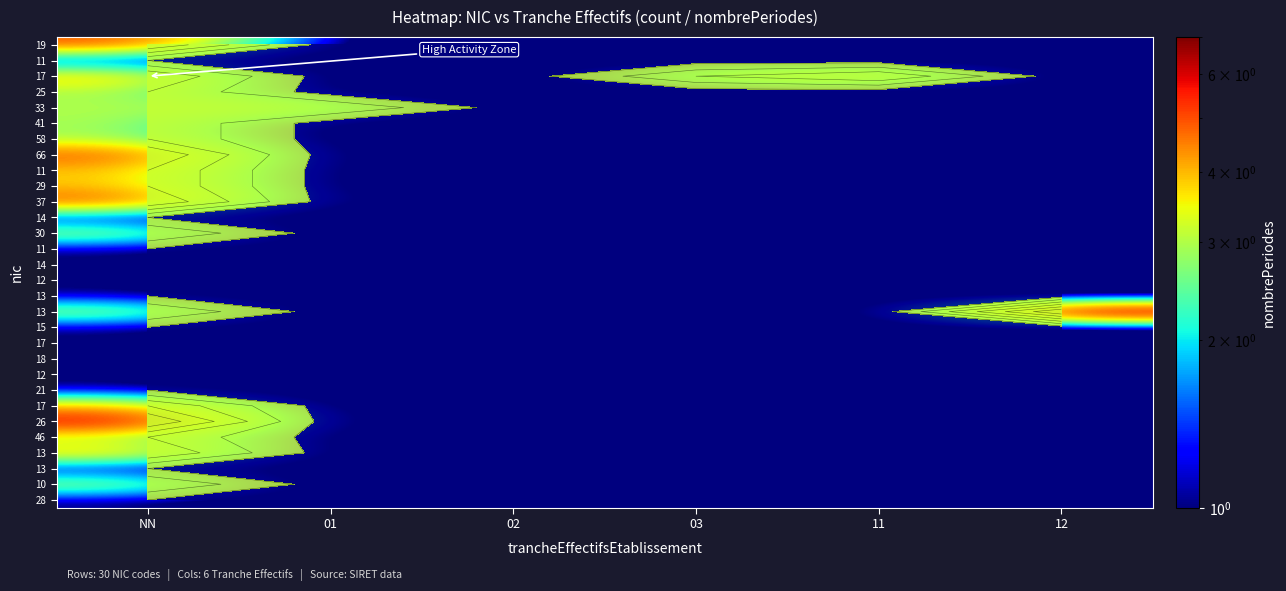

What is the maximum value shown in the chart?

7.0